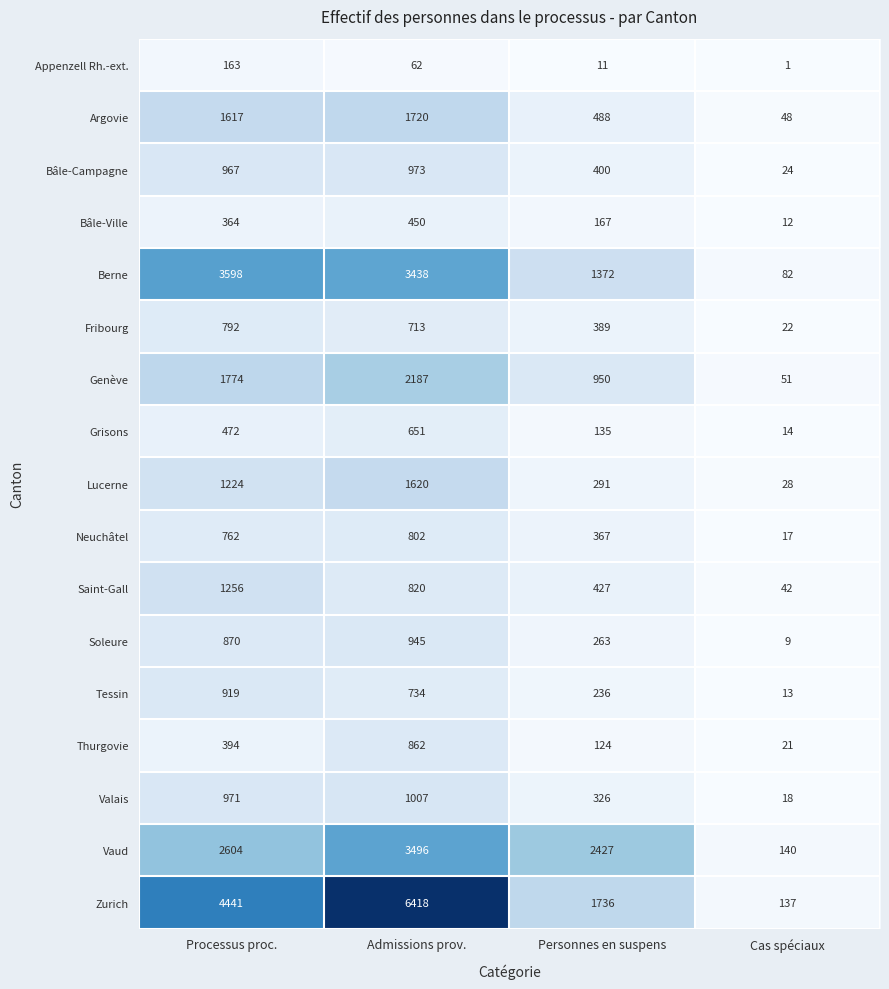

At Cas spéciaux, list the series in order from largest to smallest.

Vaud, Zurich, Berne, Genève, Argovie, Saint-Gall, Lucerne, Bâle-Campagne, Fribourg, Thurgovie, Valais, Neuchâtel, Grisons, Tessin, Bâle-Ville, Soleure, Appenzell Rh.-ext.